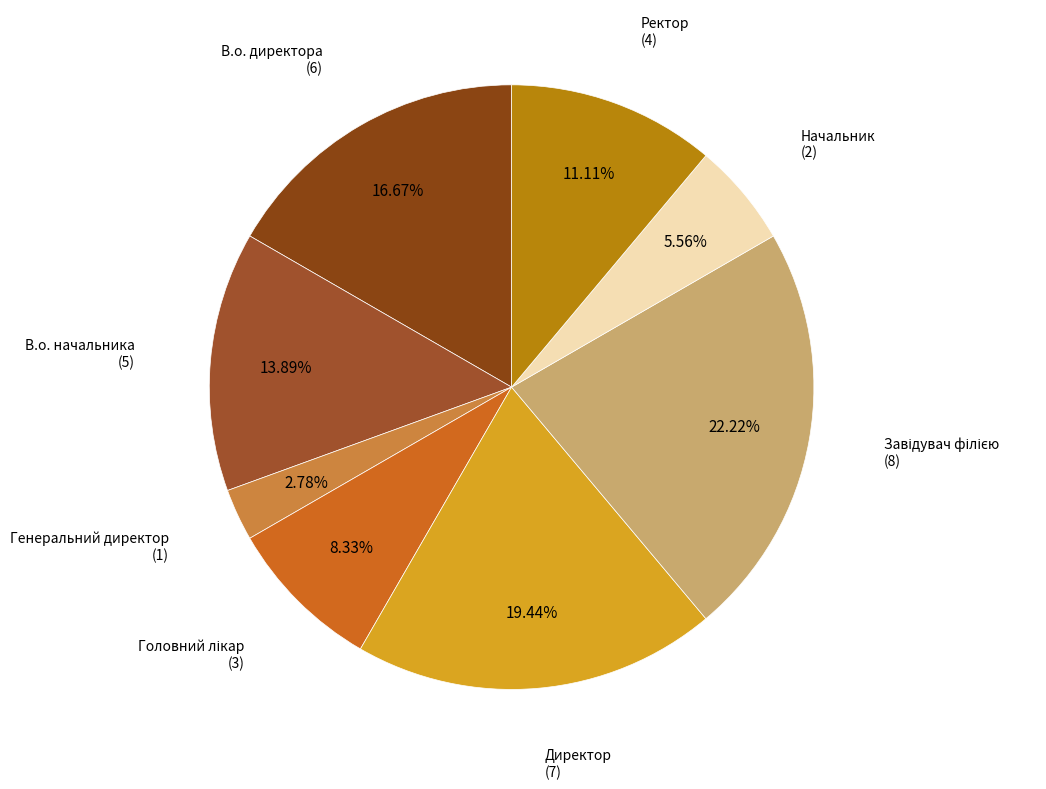

Combined, what portion of the pie is Ректор and В.о. директора?

27.8%